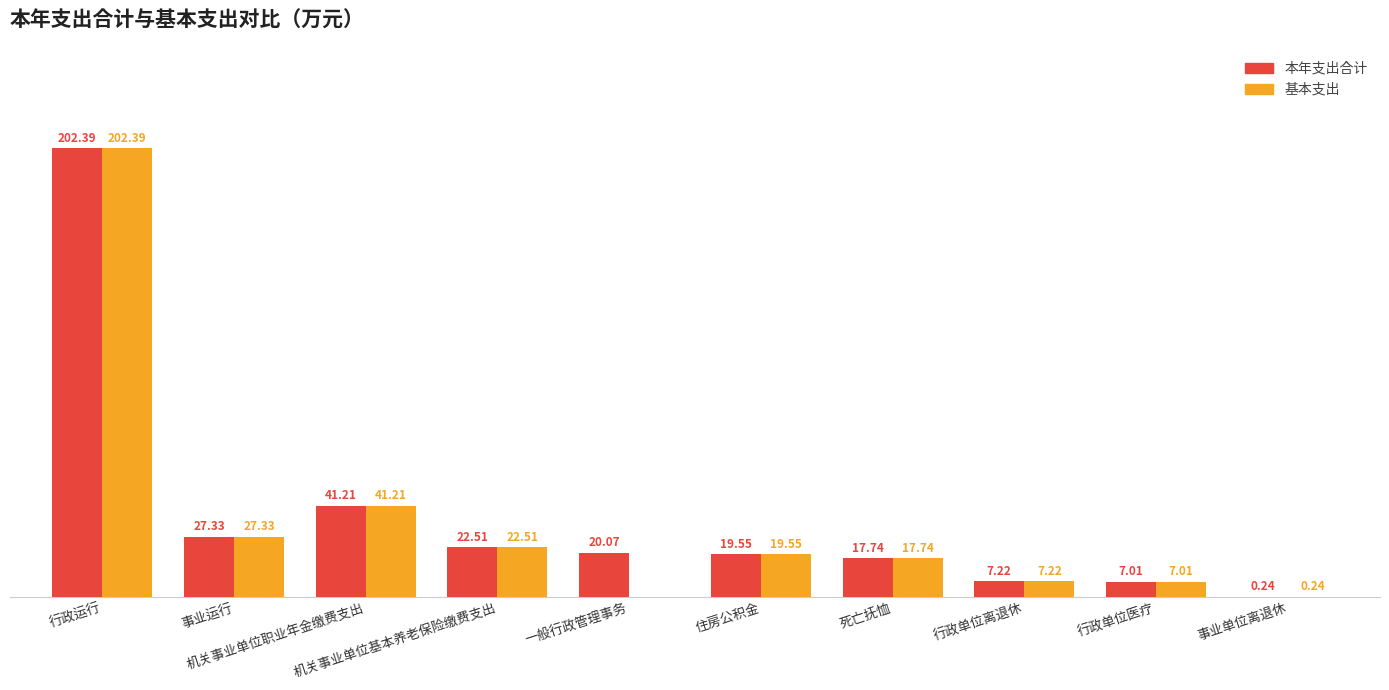

Which series has the largest total across all categories?

本年支出合计